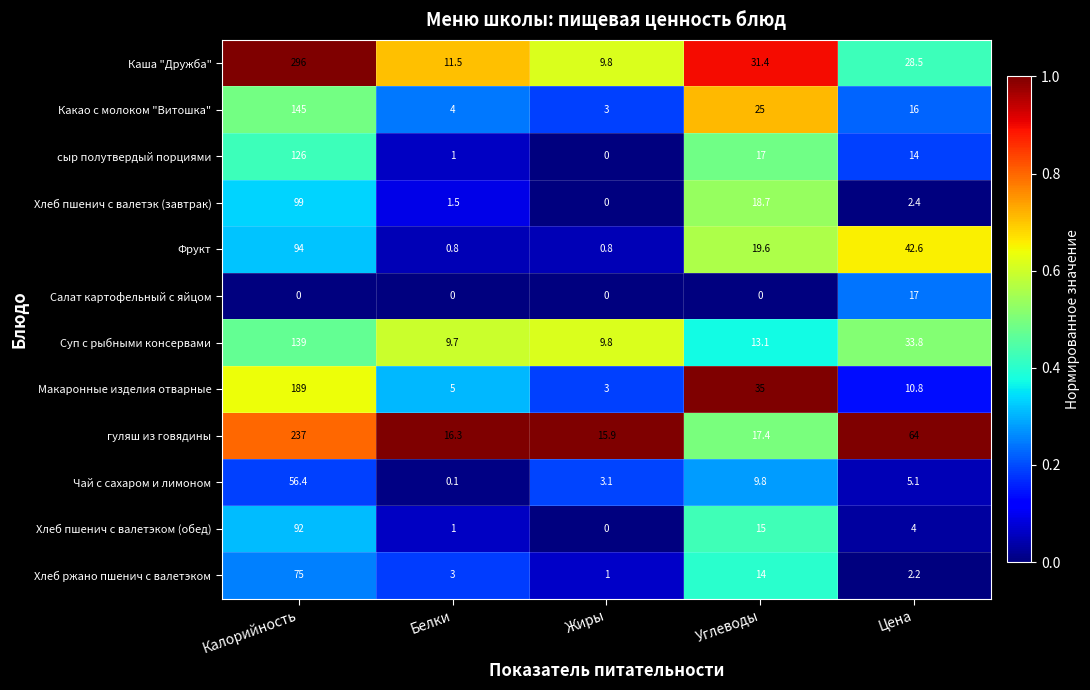

What is the sum of all Фрукт values?

157.8